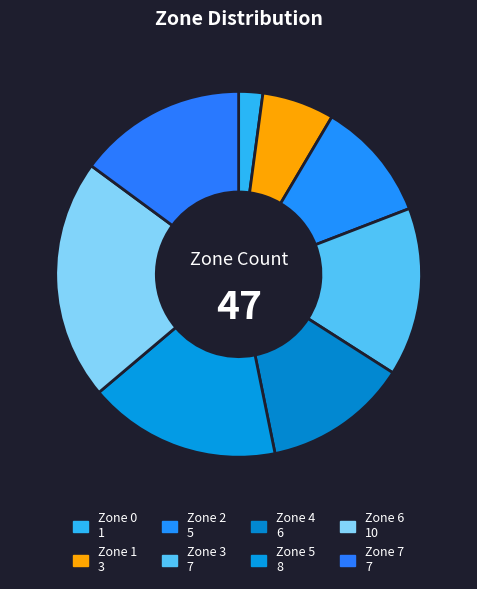

What percentage do Zone 0 and Zone 2 together represent?

12.8%